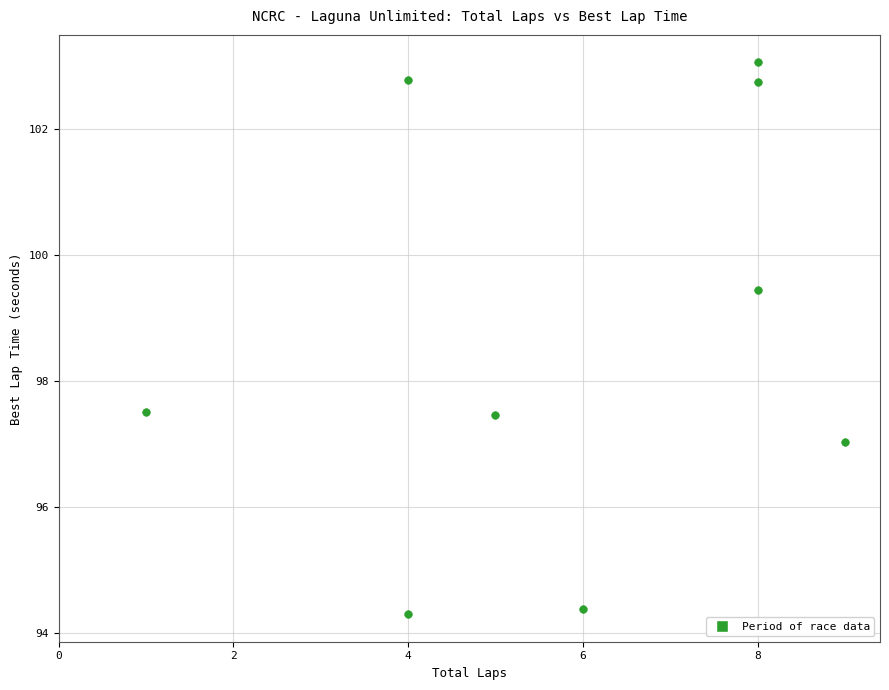

What is the range of X values (max minus min)?

8.0